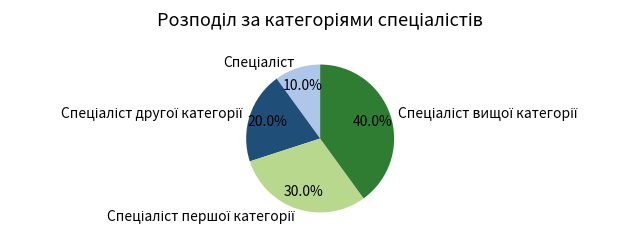

Does any single category account for the majority?

No